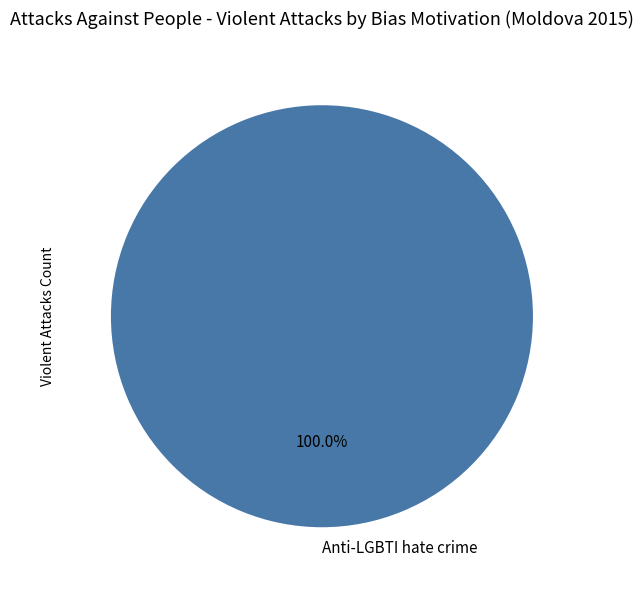

Does Anti-LGBTI hate crime represent more than half of the total?

Yes